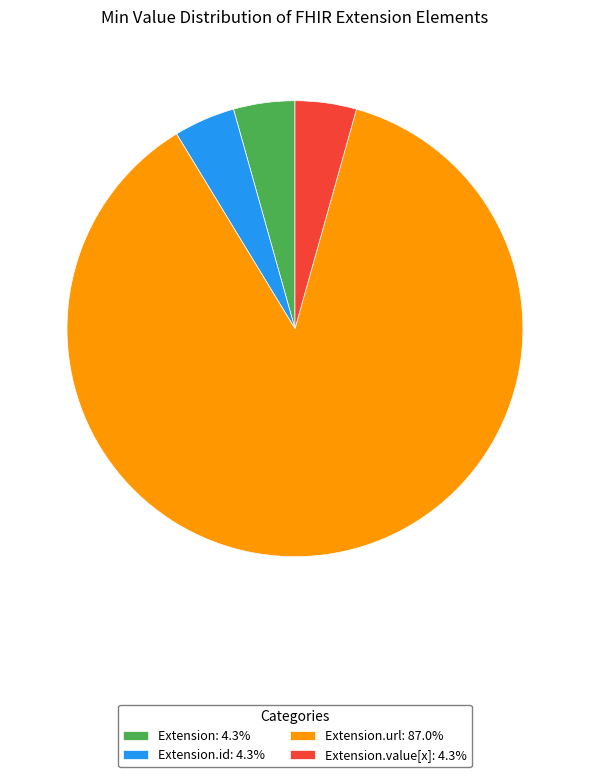

Is there a majority slice in this chart?

Yes